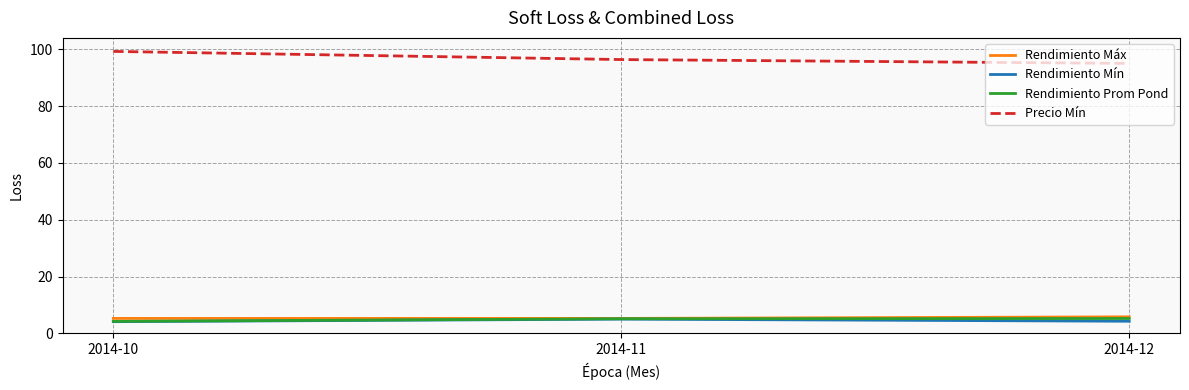

Is it true that Rendimiento Máx equals 5.8 at 2014-12?

True